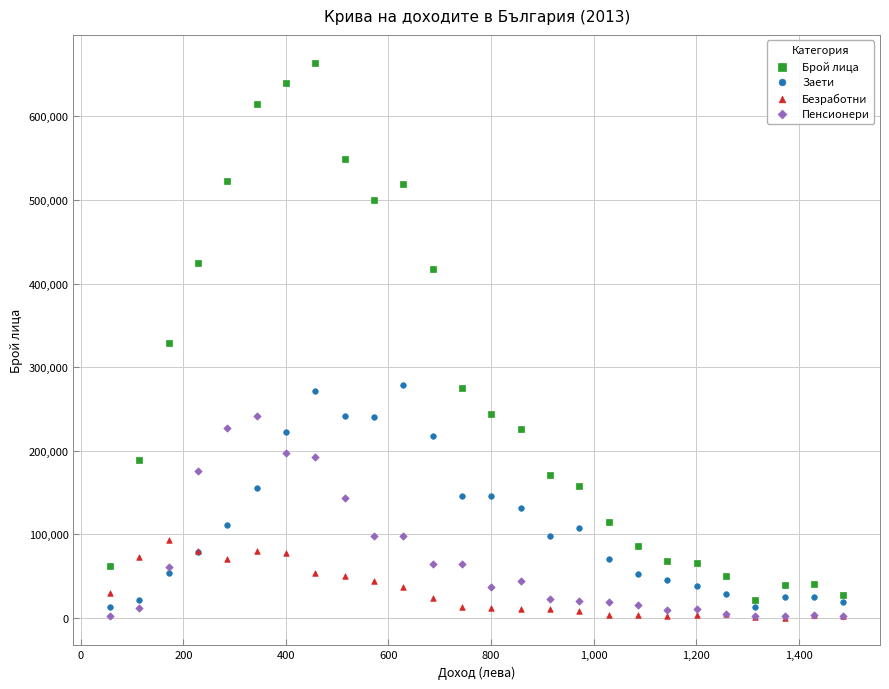

Which series reaches the maximum Y coordinate?

Брой лица